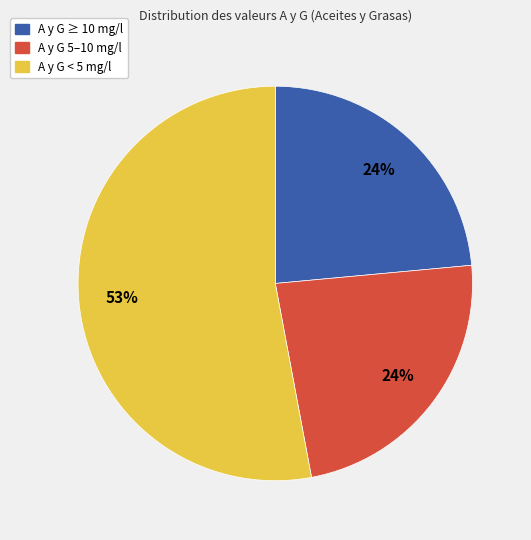

Is there any slice that represents more than half of the pie?

Yes